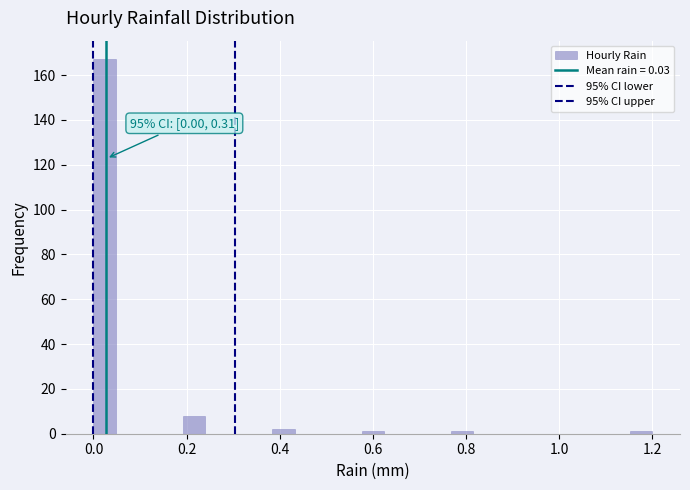

Read against the x-axis, roughly where is the centre of the tallest bar?

0.02